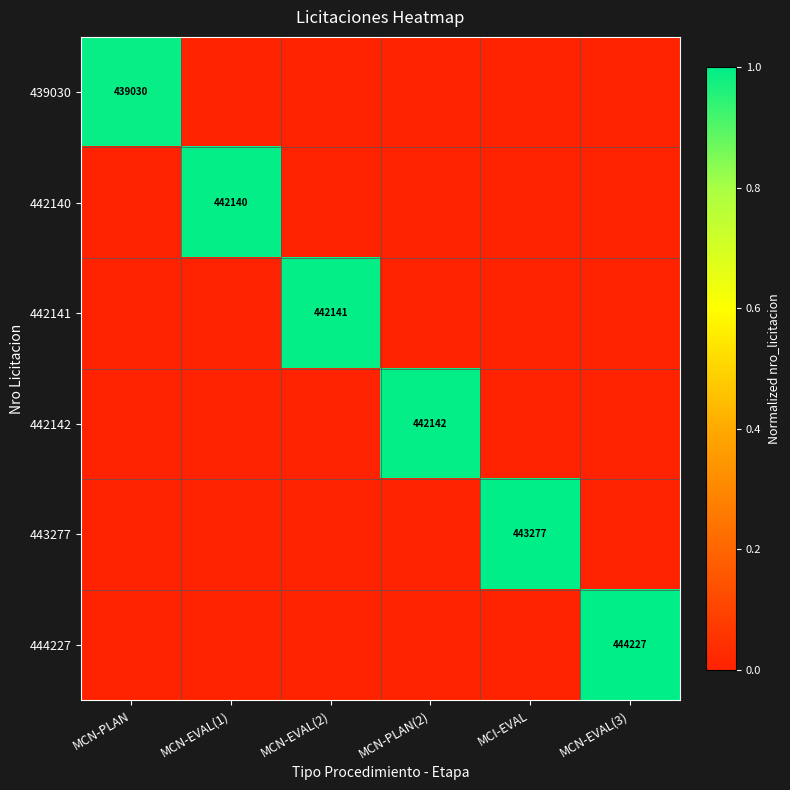

The 442142 series shows 176948 at MCN-PLAN(2). True or false?

False